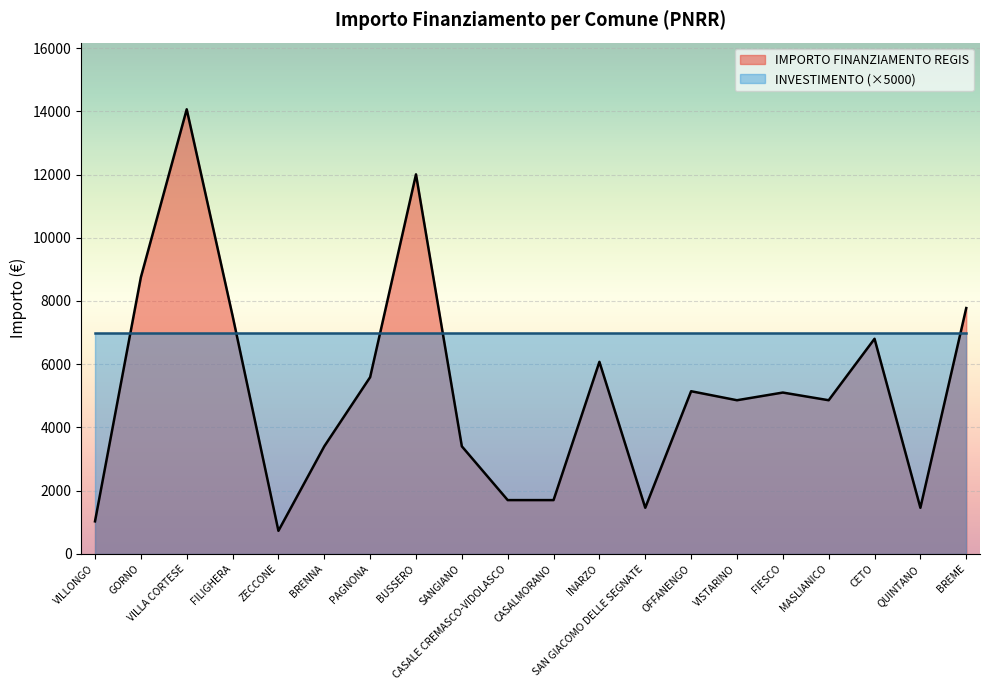

How many points are higher than both their immediate neighbors (excluding endpoints)?

6